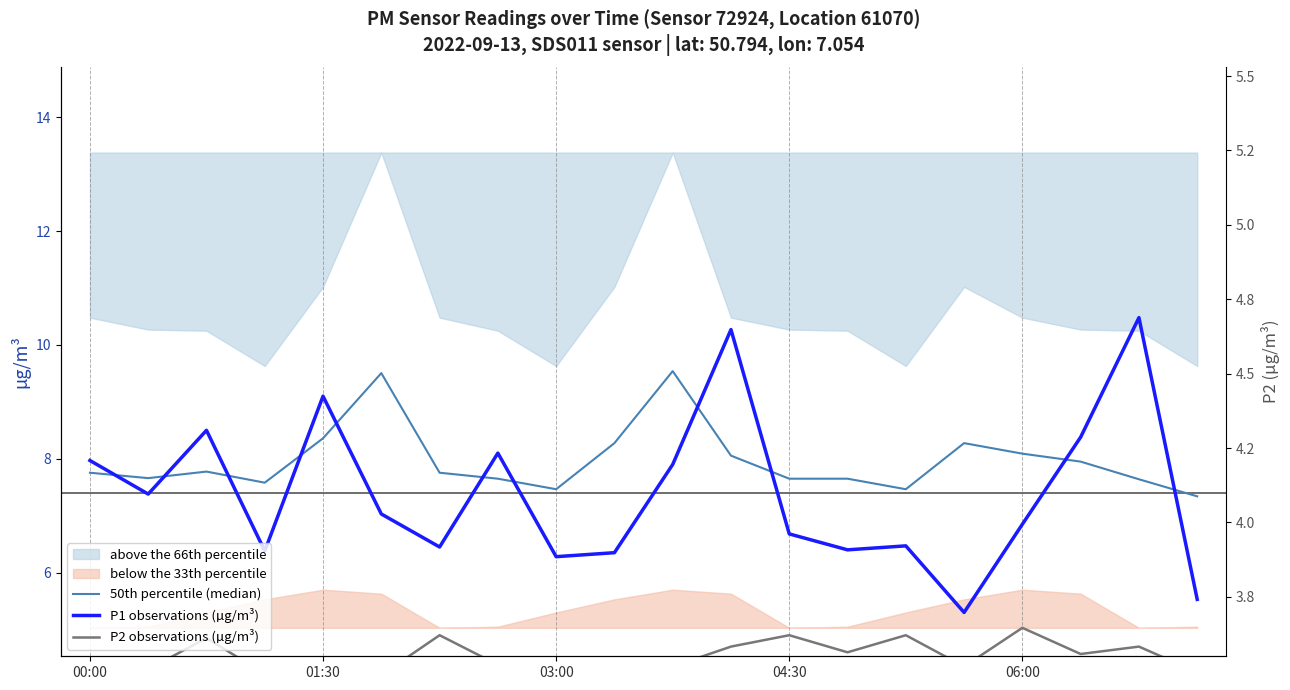

True or false: P1 observations (µg/m³) and P2 observations (µg/m³) intersect in this chart.

False